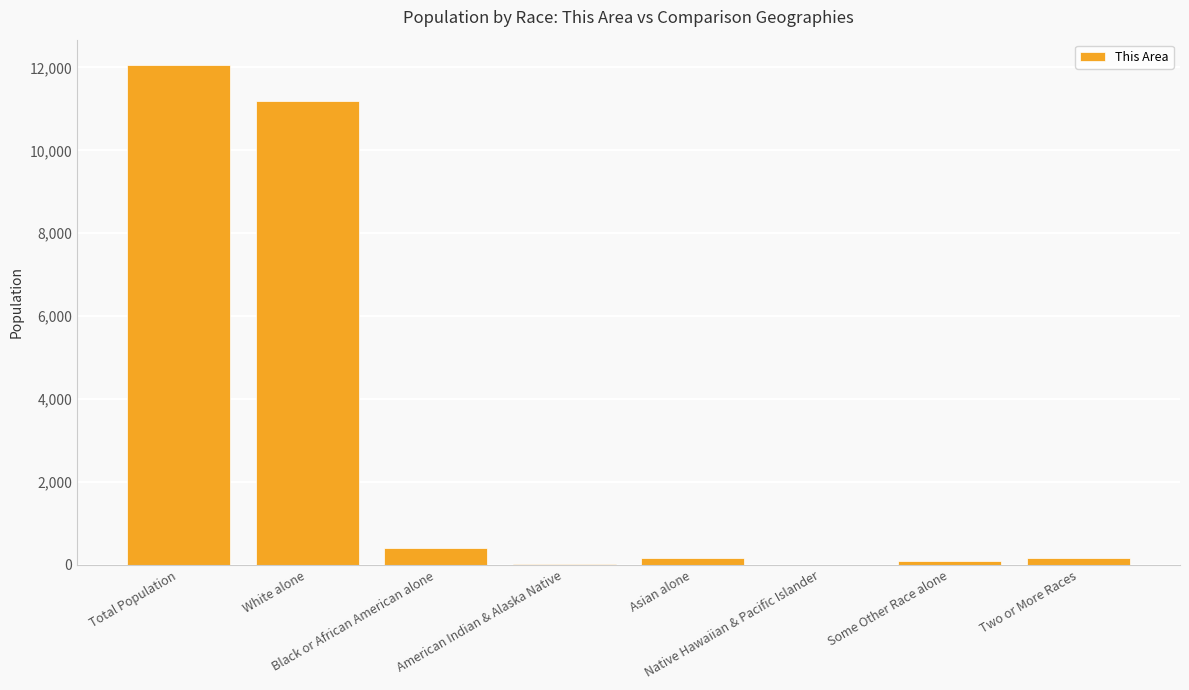

What is the greatest value displayed?

12065